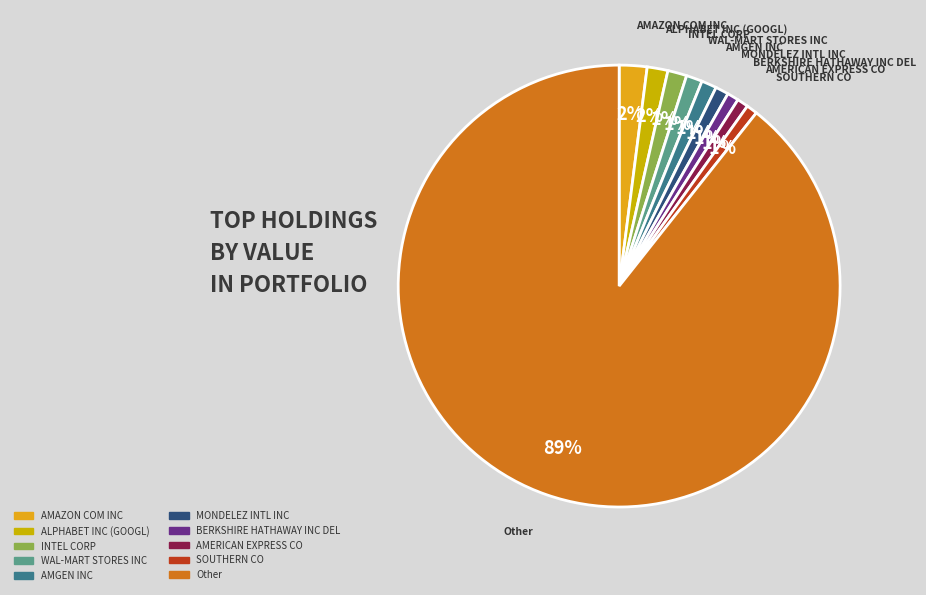

True or false: SOUTHERN CO accounts for 1% of the total.

True